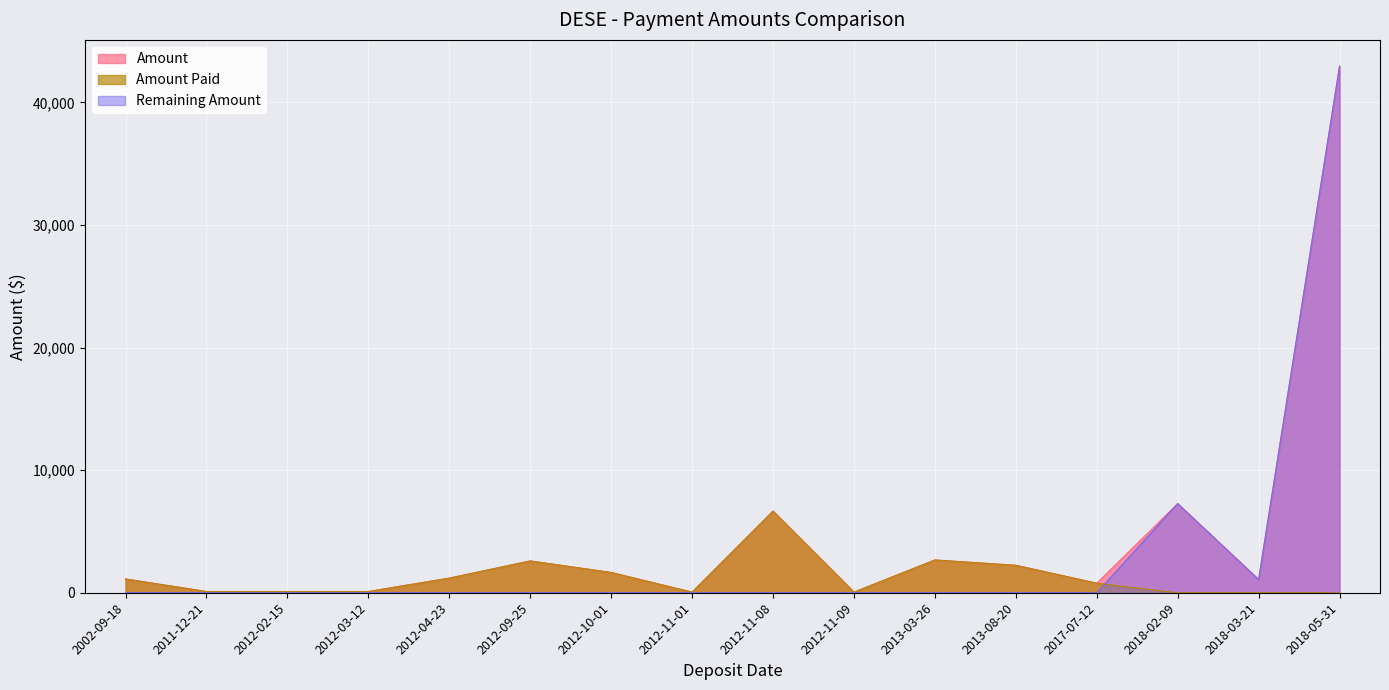

How many interior local peaks does the Remaining Amount series have?

1